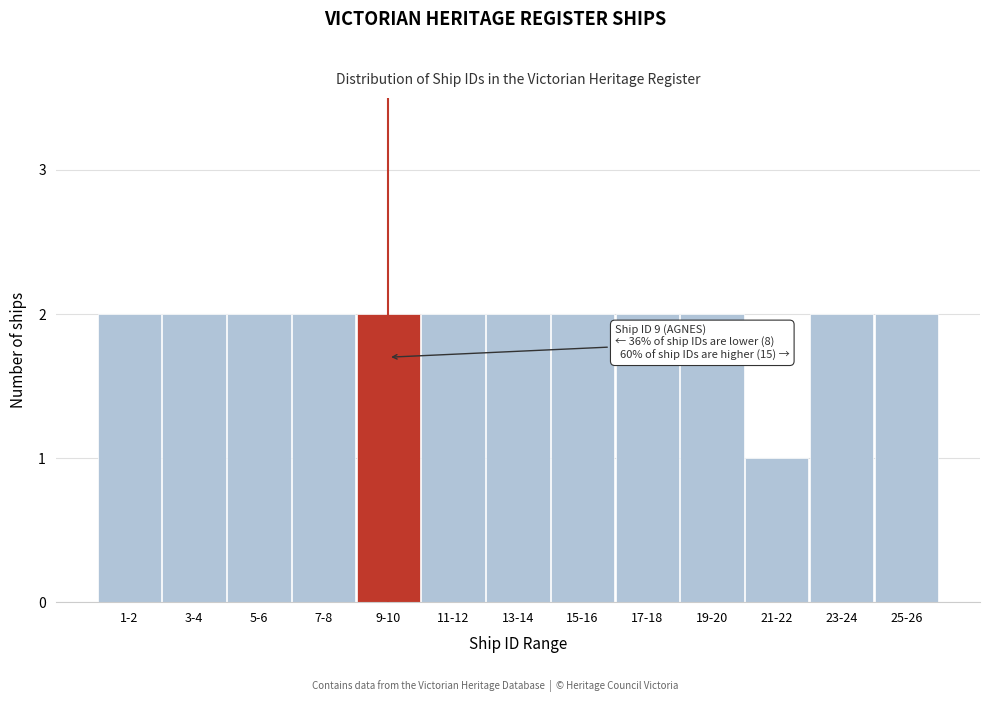

Reading right to left, what are all the values shown in this chart?

25-26=2	23-24=2	21-22=1	19-20=2	17-18=2	15-16=2	13-14=2	11-12=2	9-10=2	7-8=2	5-6=2	3-4=2	1-2=2